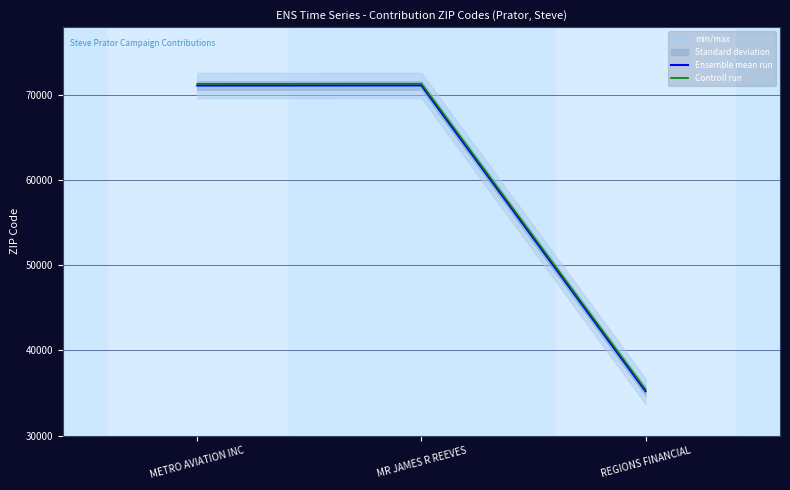

Where is Ensemble mean run nearest to the value 53175?

METRO AVIATION INC